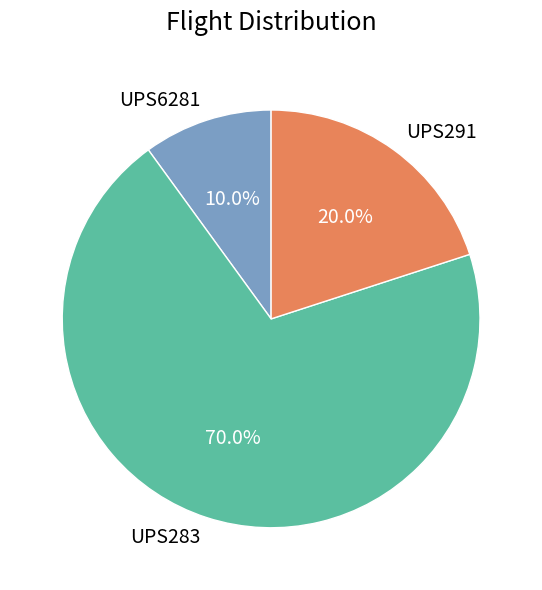

What is the smallest slice in the pie chart?

UPS6281